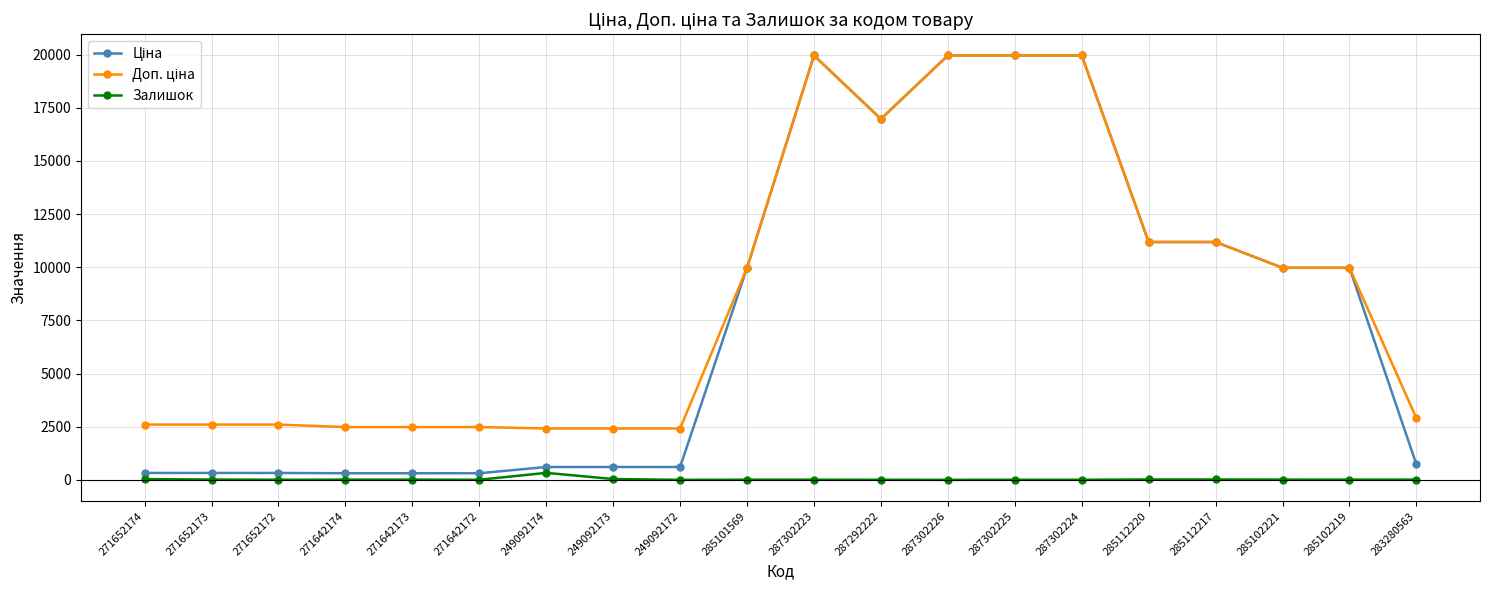

The Залишок series shows 11.0 at 285102221. True or false?

True